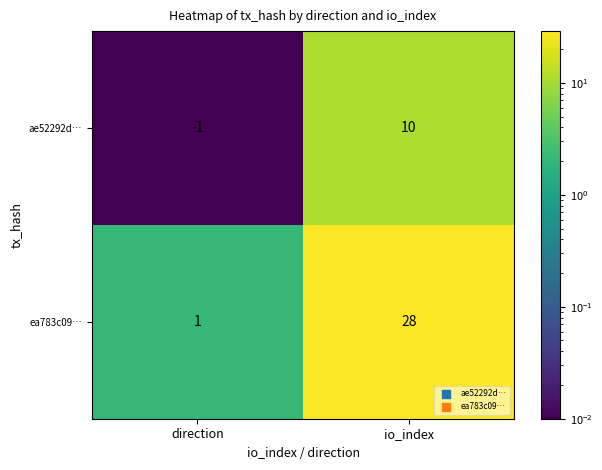

Which series has the largest range (max minus min)?

ea783c09…